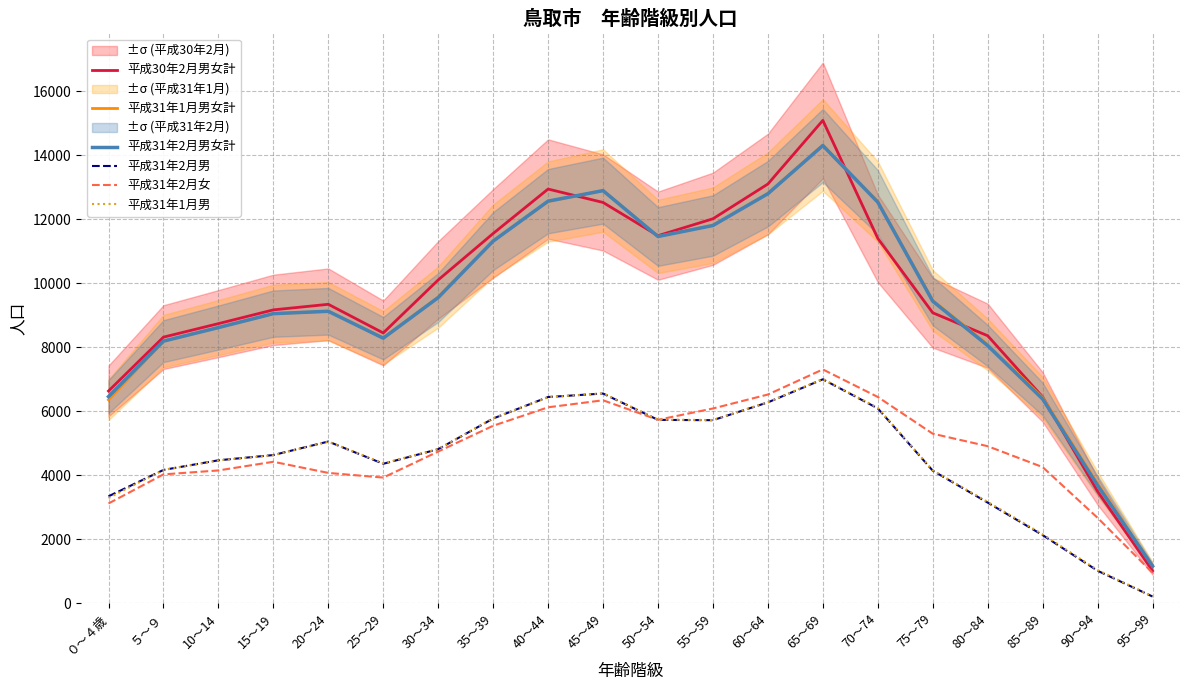

What are all the series names shown in the legend?

平成30年2月男女計, 平成31年1月男女計, 平成31年2月男女計, 平成31年2月男, 平成31年2月女, 平成31年1月男